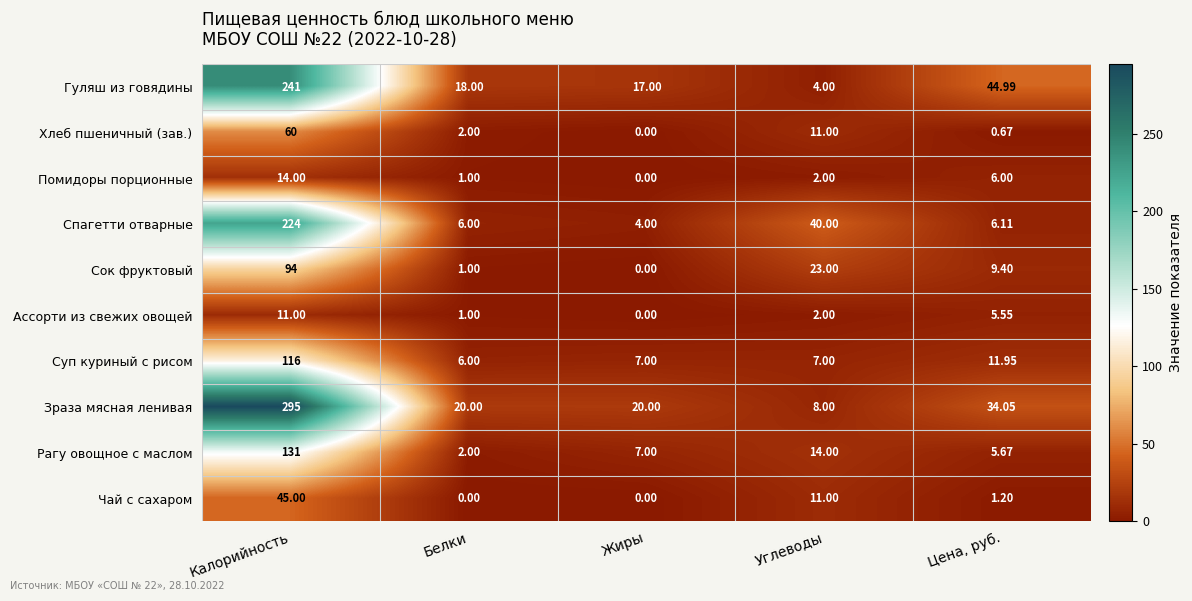

Which category has the highest value in the Чай с сахаром series?

Калорийность